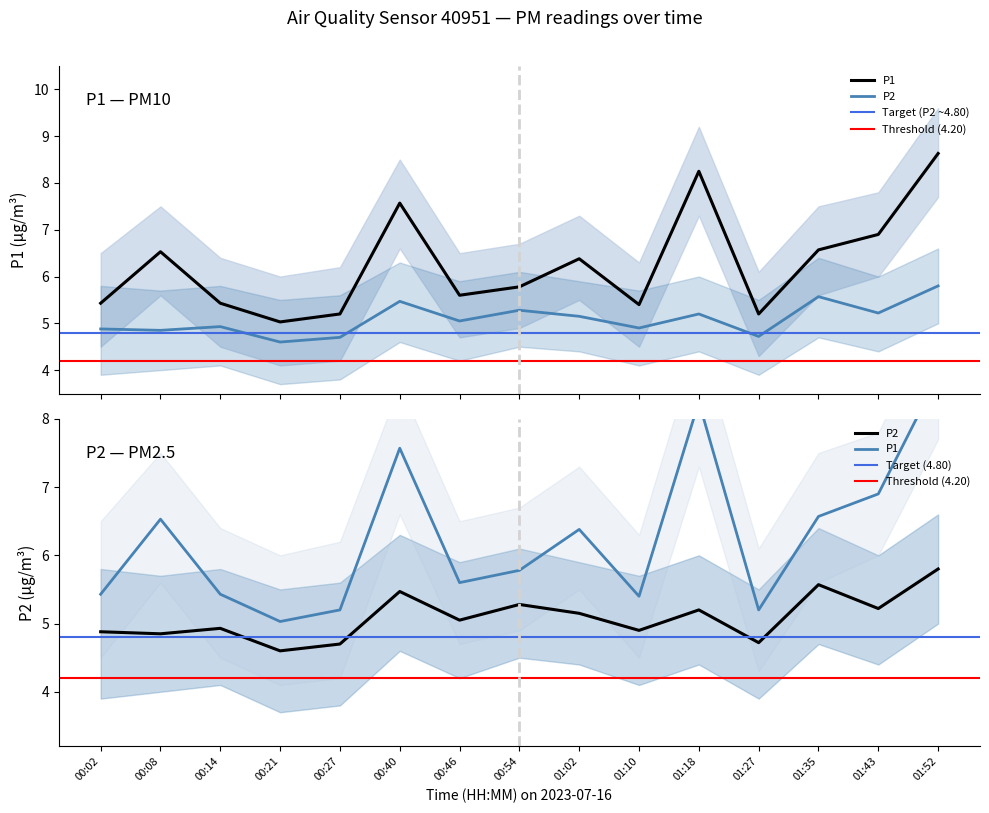

What is the label of the 2nd point from the left?

00:08